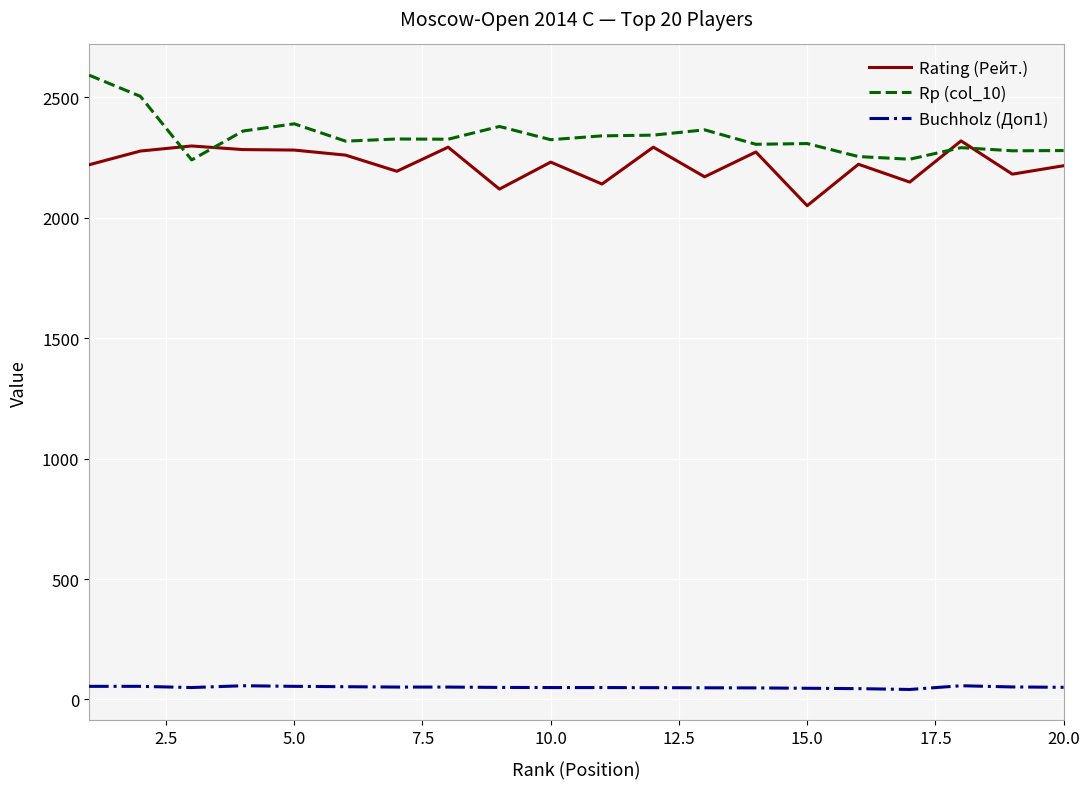

True or false: Rp (col_10) and Buchholz (Доп1) cross at least once.

False